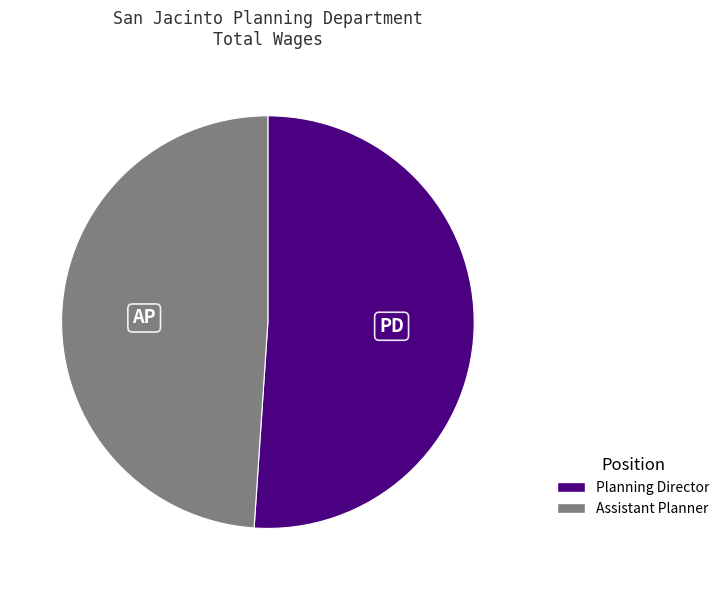

How many segments does this pie chart have?

2